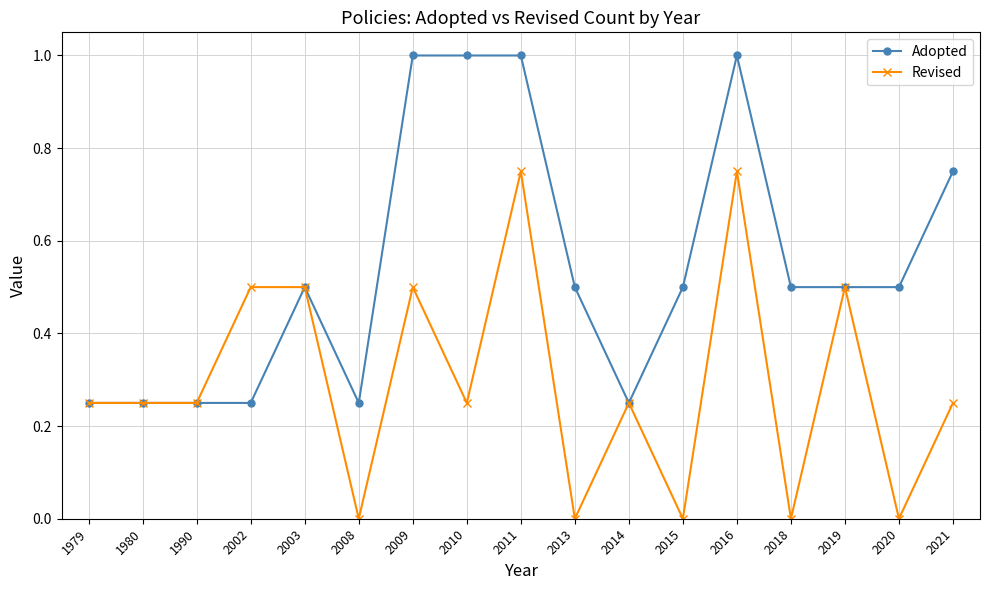

True or false: Revised has more than 1 points higher than both neighbors.

True